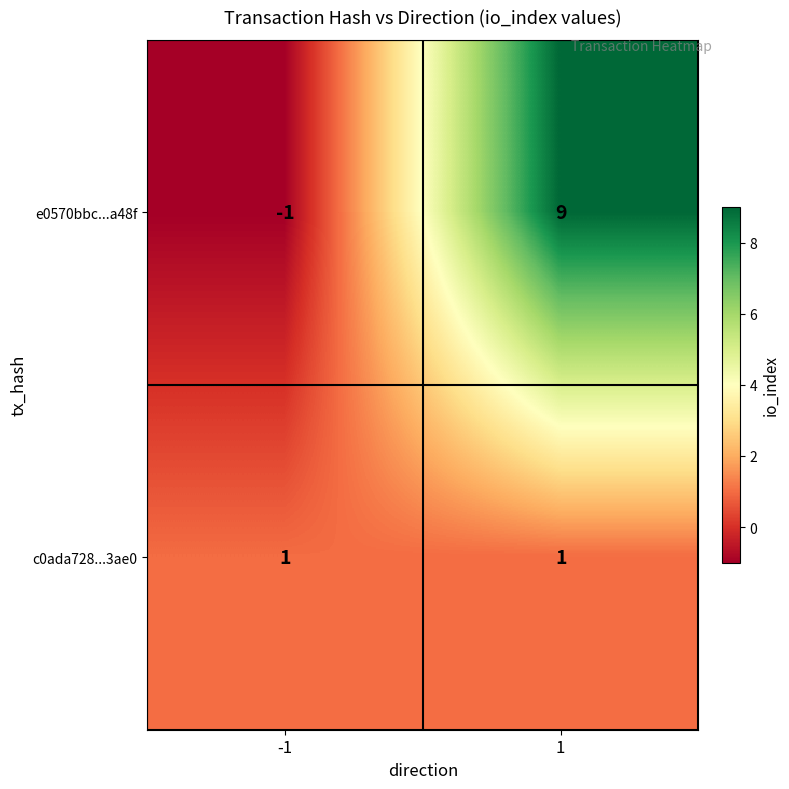

Which series has the largest total across all categories?

e0570bbc...a48f